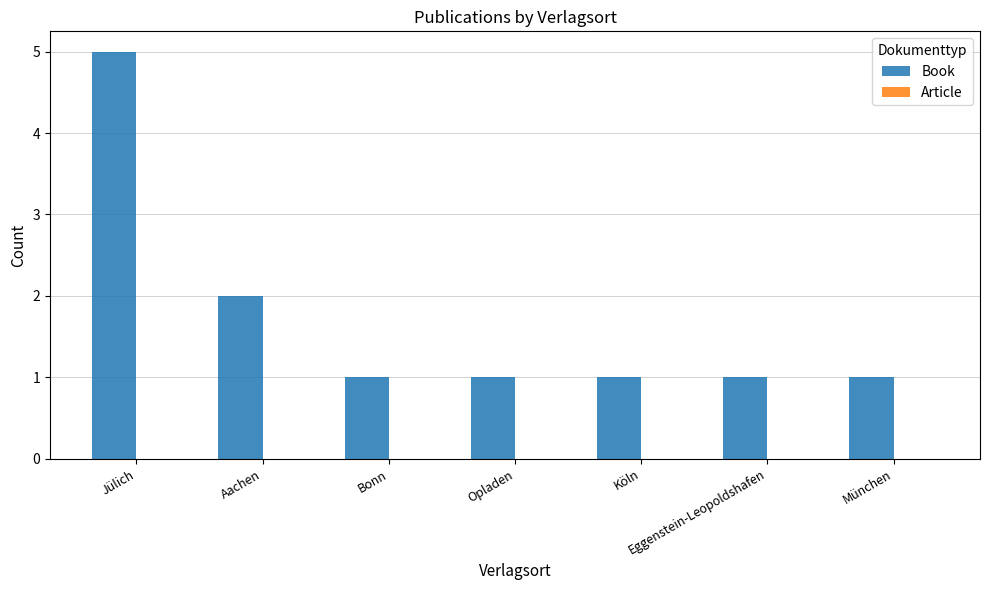

Which label corresponds to the largest value in the chart?

Jülich